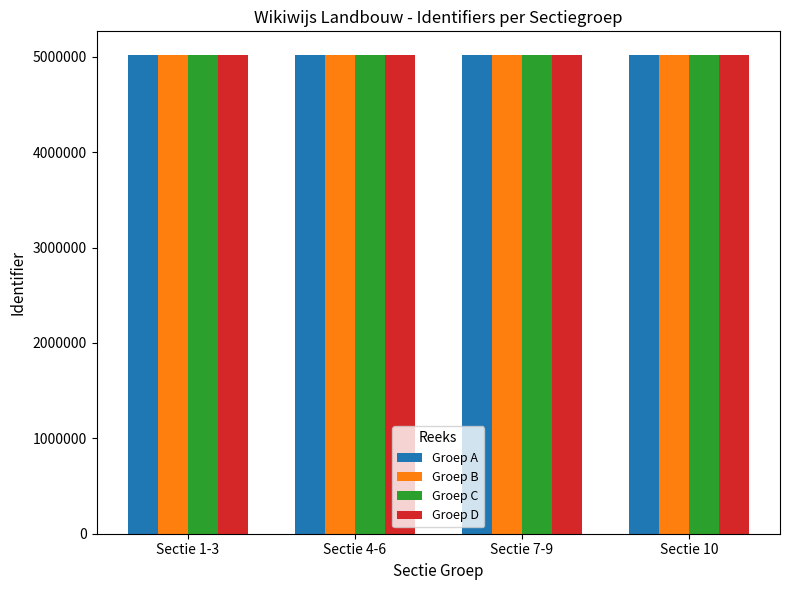

What is the label of the 2nd bar from the right?

Sectie 7-9